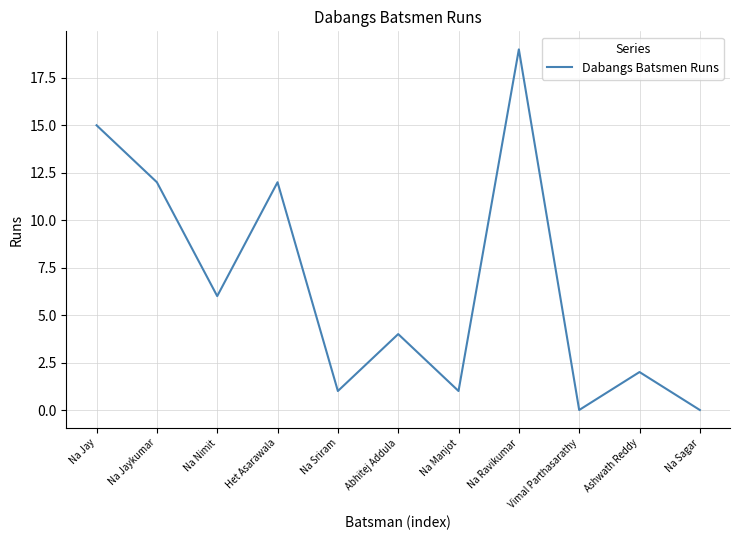

True or false: the data has more than 2 interior local peaks.

True